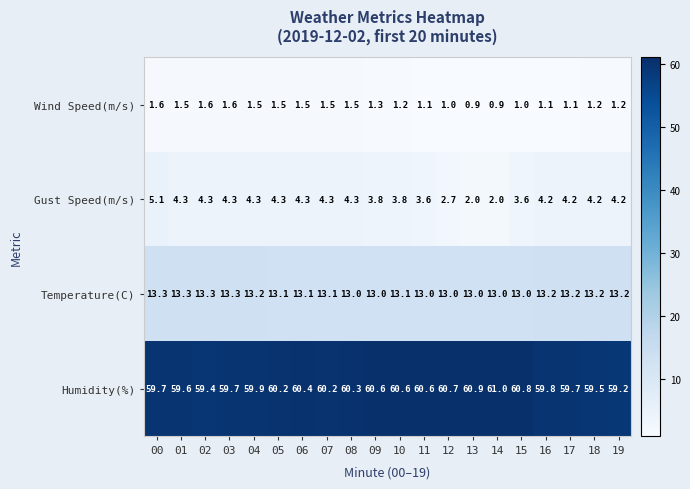

True or false: Gust Speed(m/s) has a value of 1.2 at 15.

False